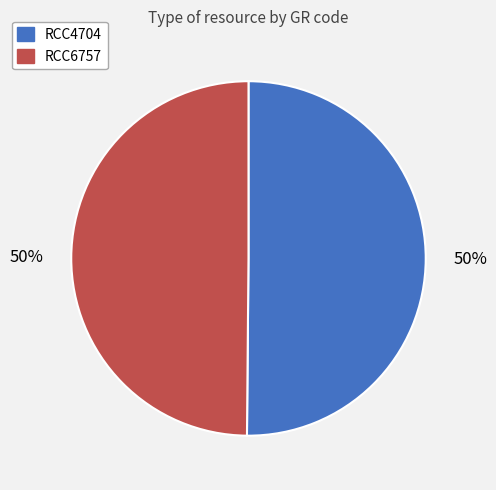

Approximately how many times larger is the value at RCC4704 compared to RCC6757?

1.0